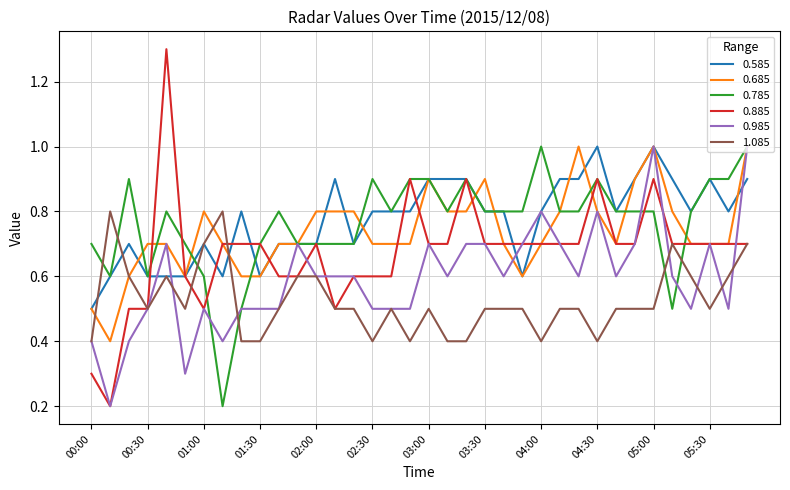

What is the difference between the maximum and minimum values in the 1.085 series?

0.4